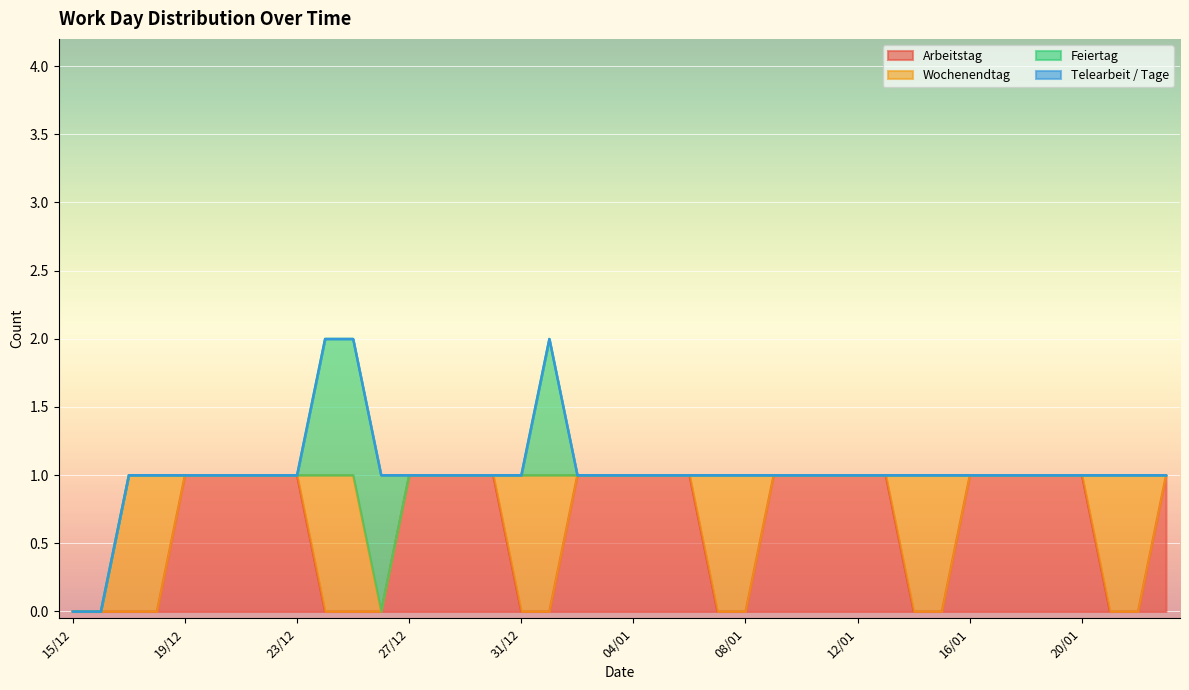

True or false: Arbeitstag has more than 2 interior local peaks.

False